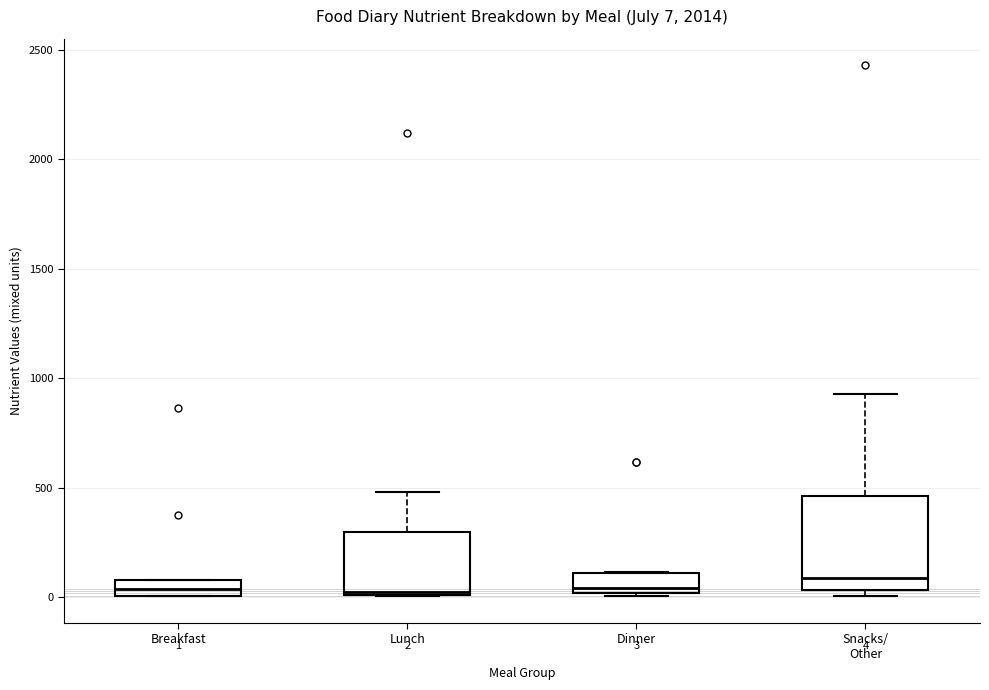

Comparing the boxes themselves (not the whiskers), which one is the tallest?

Snacks/ Other